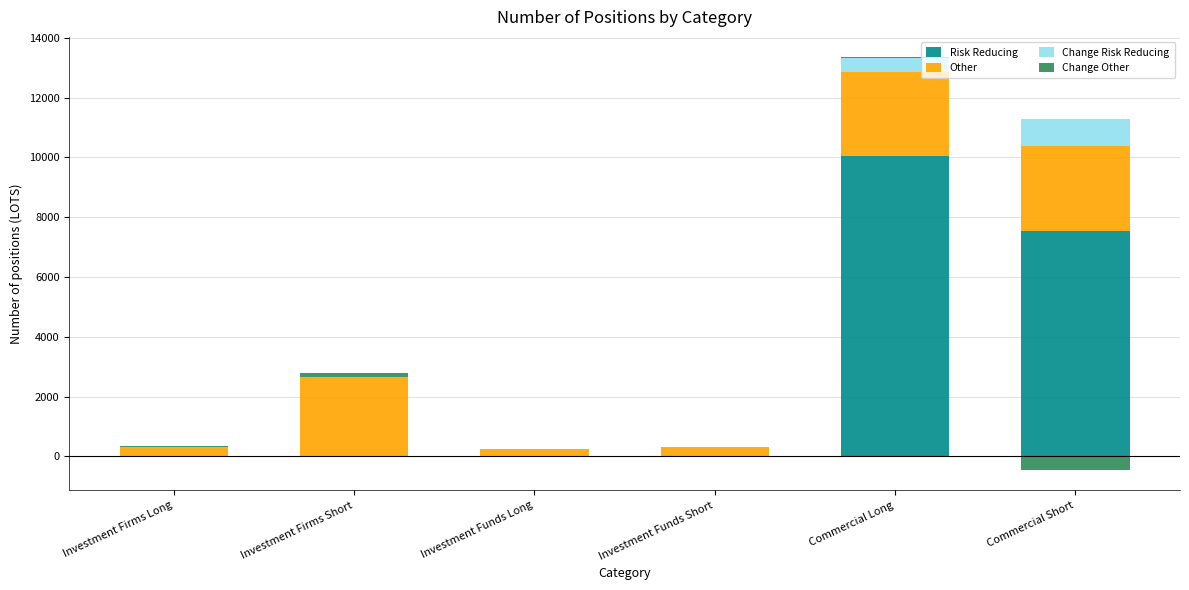

Which series has the largest total across all categories?

Risk Reducing